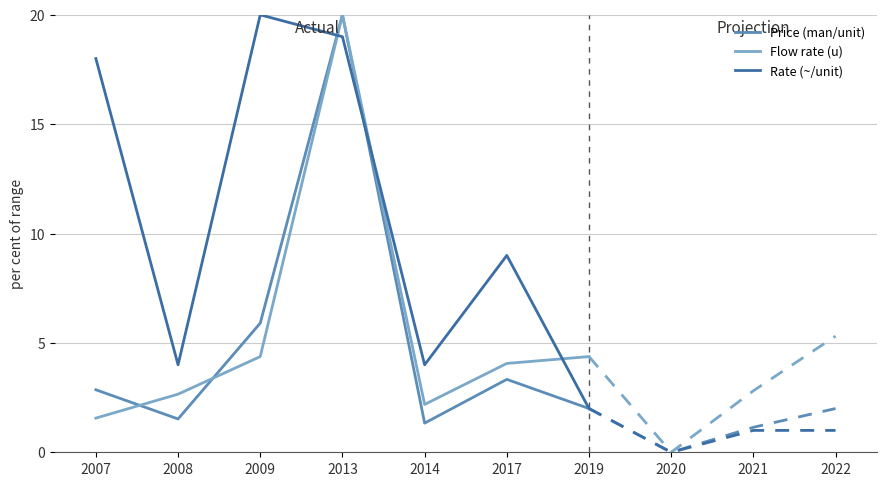

List the labels in order of Price (man/unit) value, largest first.

2013, 2009, 2017, 2007, 2019, 2008, 2014